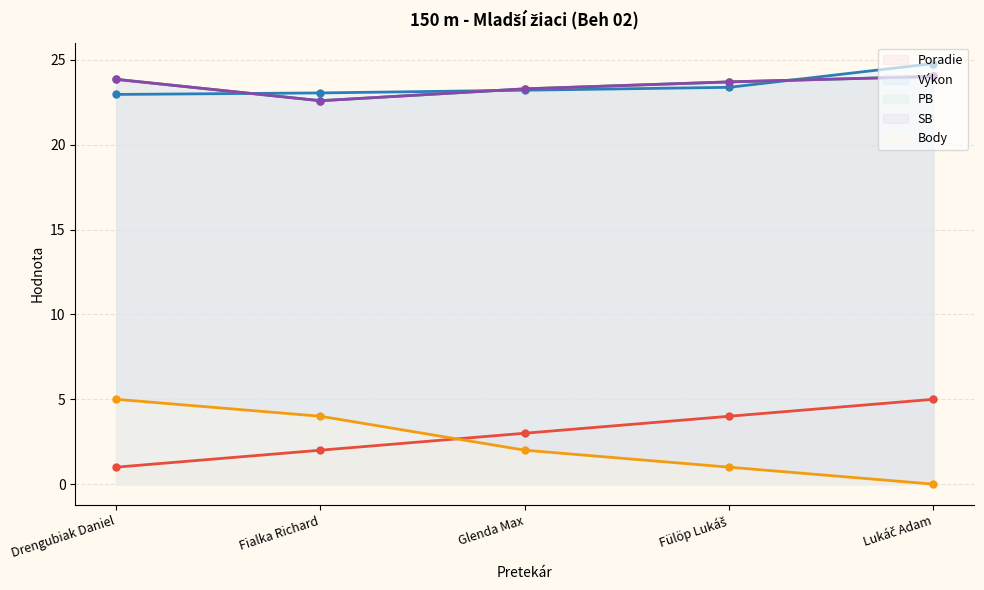

The value of SB at Fialka Richard is 22.6. True or false?

True